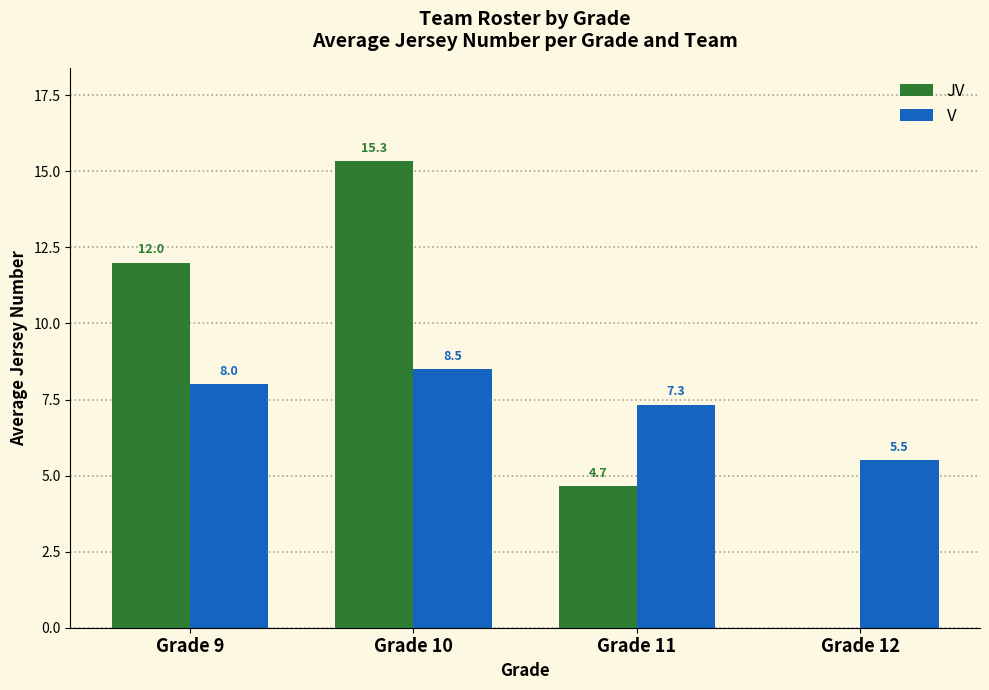

What are all the series names shown in the legend?

JV, V